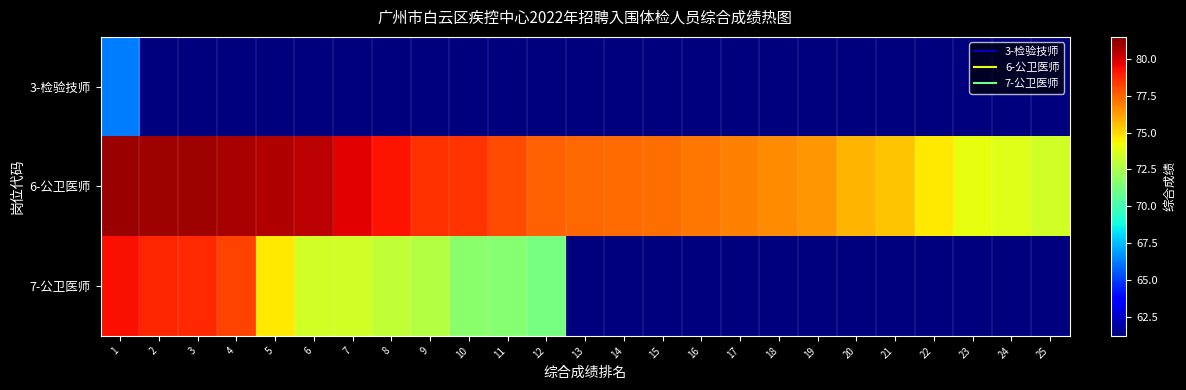

What is the greatest value displayed?

81.0